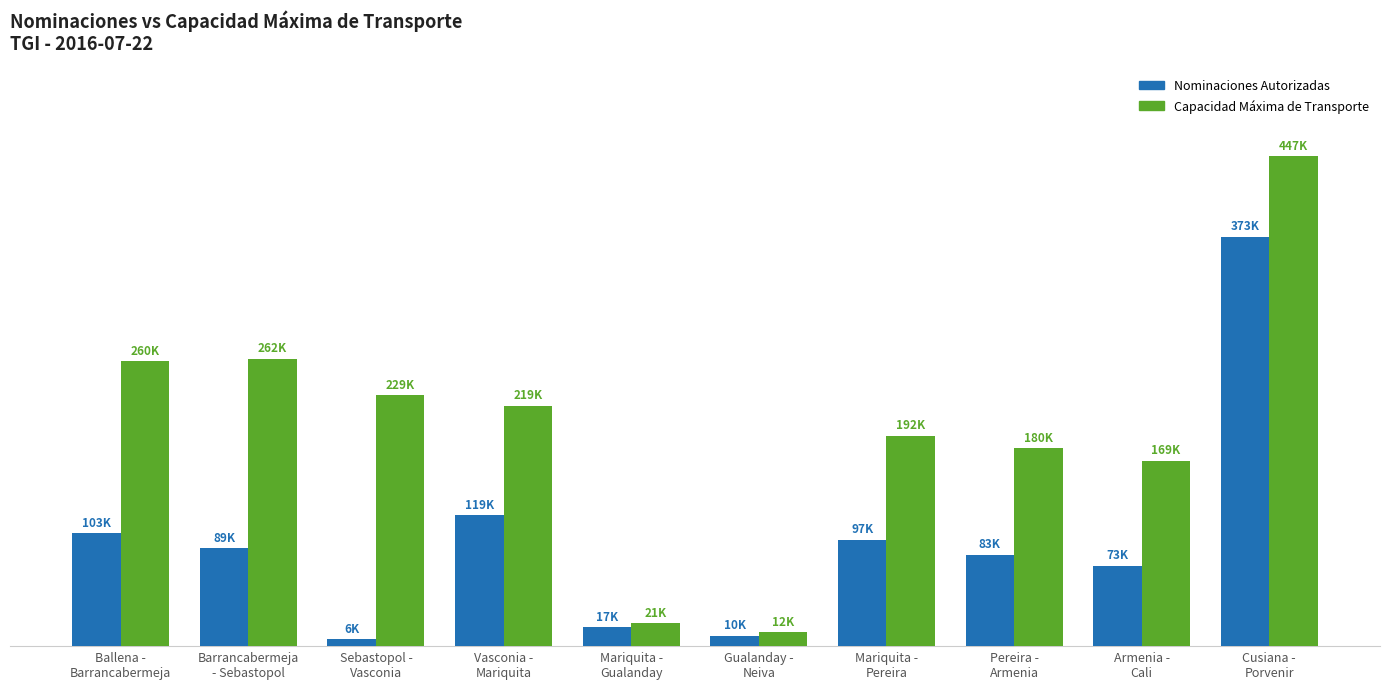

What are all the series names shown in the legend?

Nominaciones Autorizadas, Capacidad Máxima de Transporte